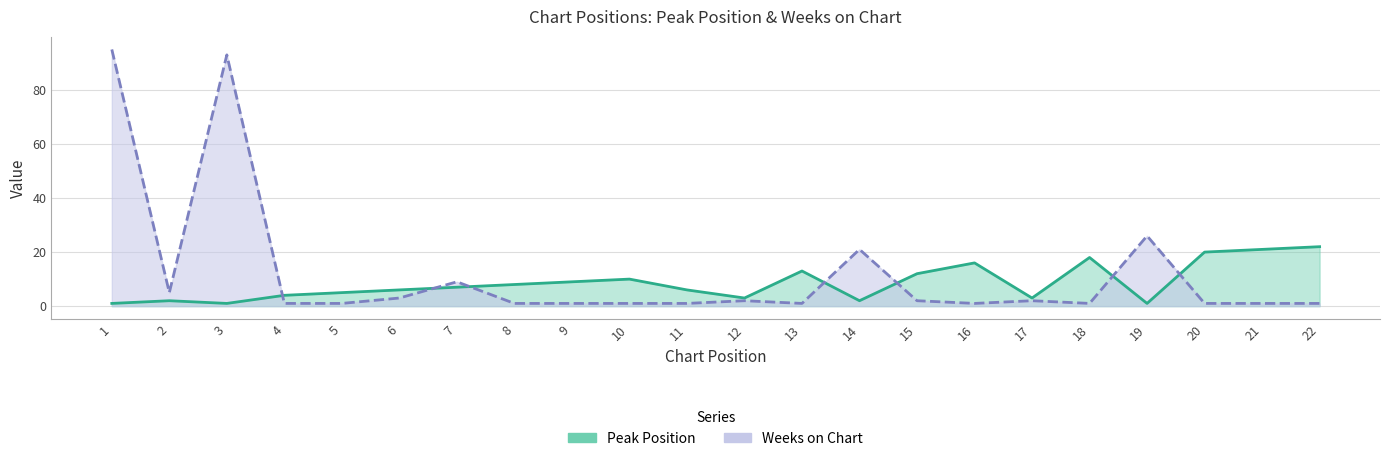

The value of Weeks on Chart at 16 is 1. True or false?

True